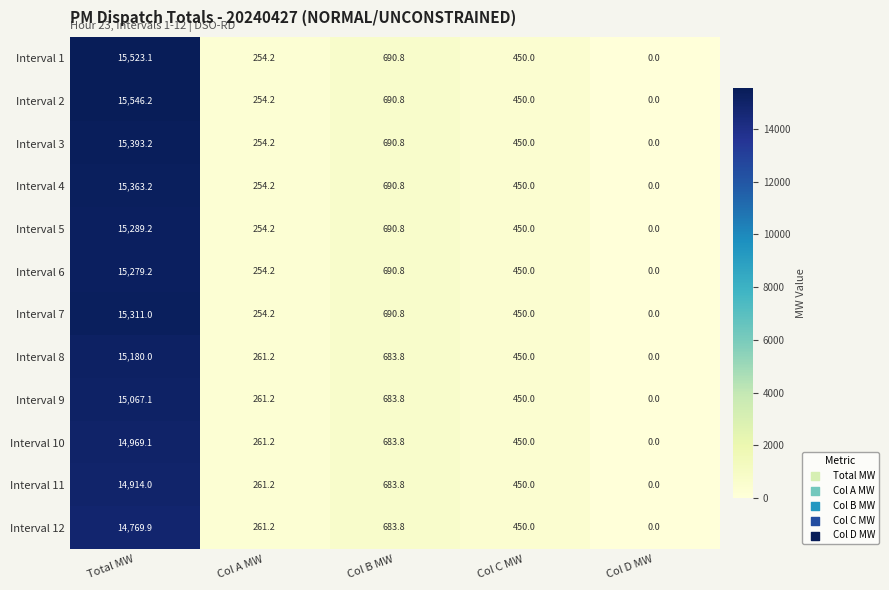

Which series has the largest total across all categories?

Interval 2